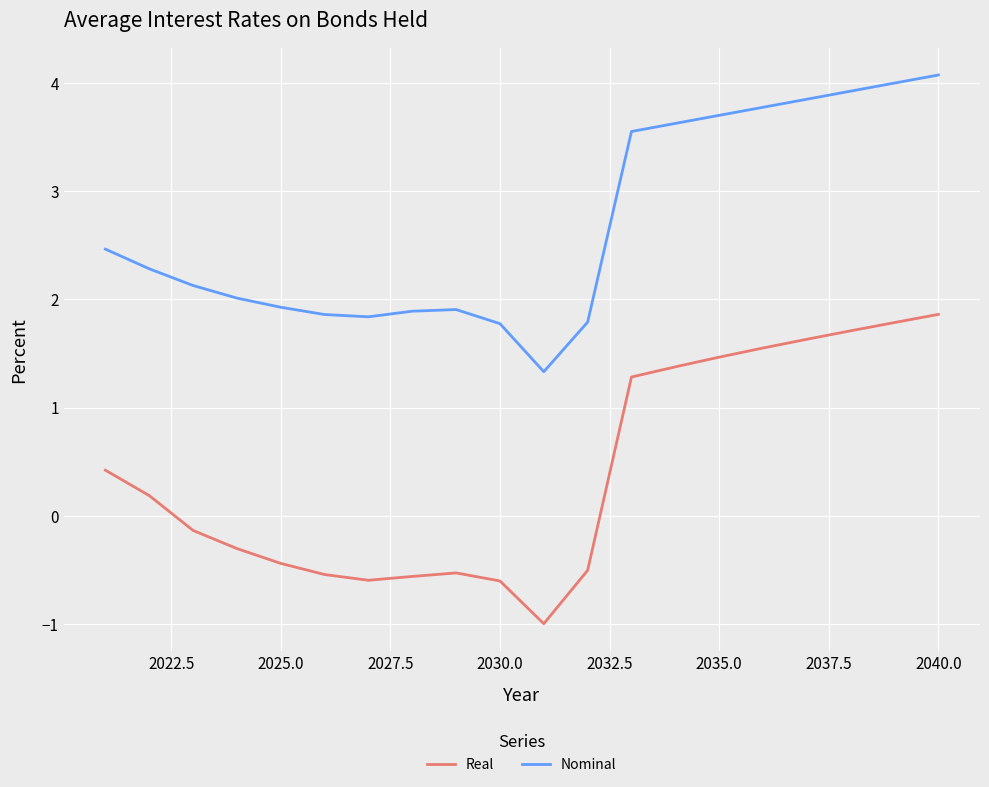

What are all the series names shown in the legend?

Real, Nominal